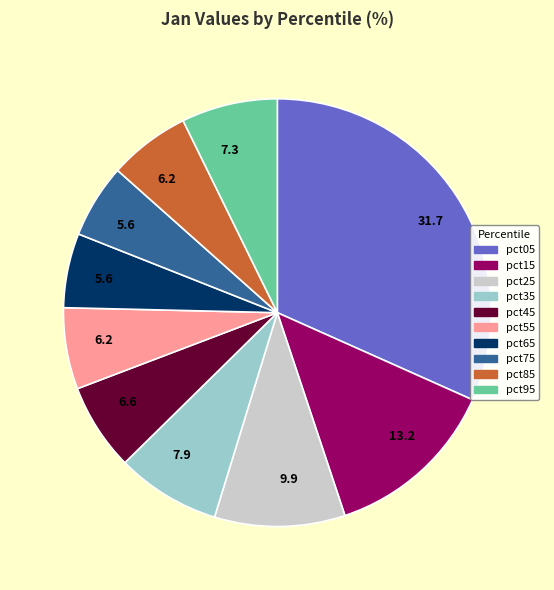

Is there a majority slice in this chart?

No